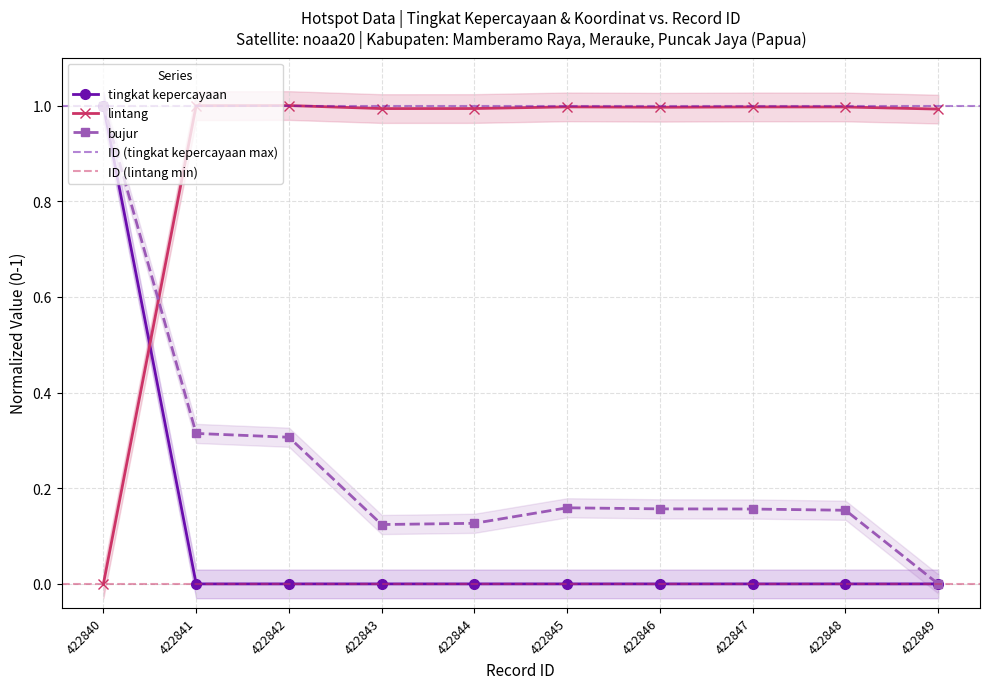

What is the highest value of the bujur series?

1.0